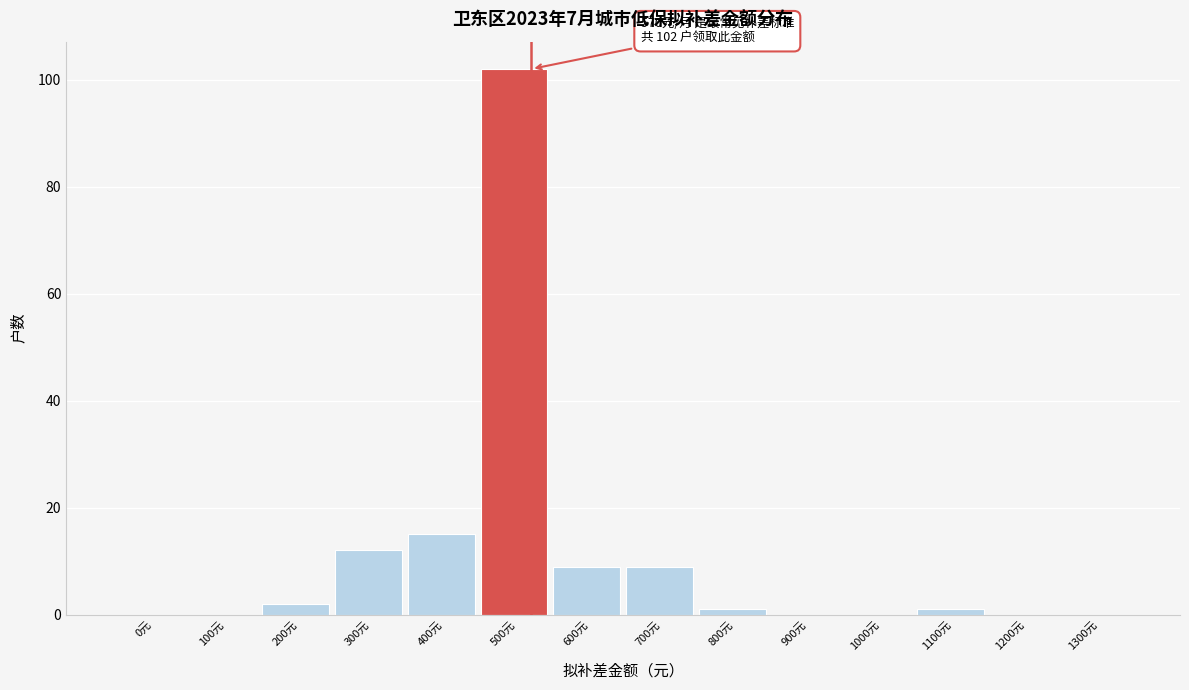

Reading left to right, extract all data points from this chart.

0元=0	100元=0	200元=2	300元=12	400元=15	500元=102	600元=9	700元=9	800元=1	900元=0	1000元=0	1100元=1	1200元=0	1300元=0